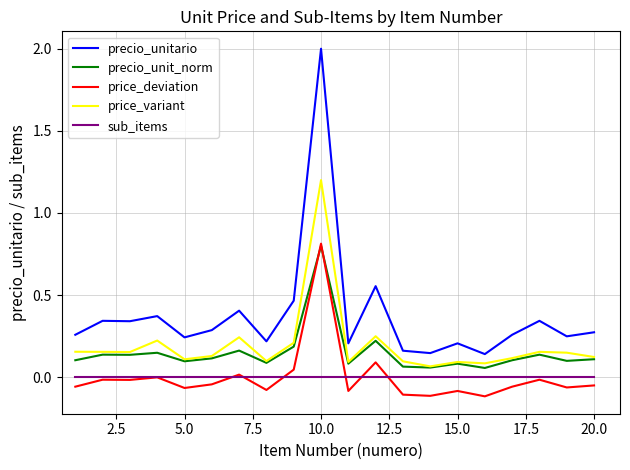

Does the chart display data point markers on the line(s)?

No